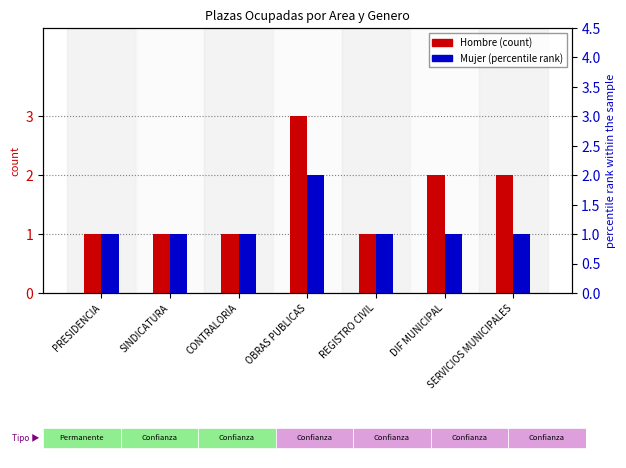

What is the difference between the maximum and minimum values in the Hombre series?

2